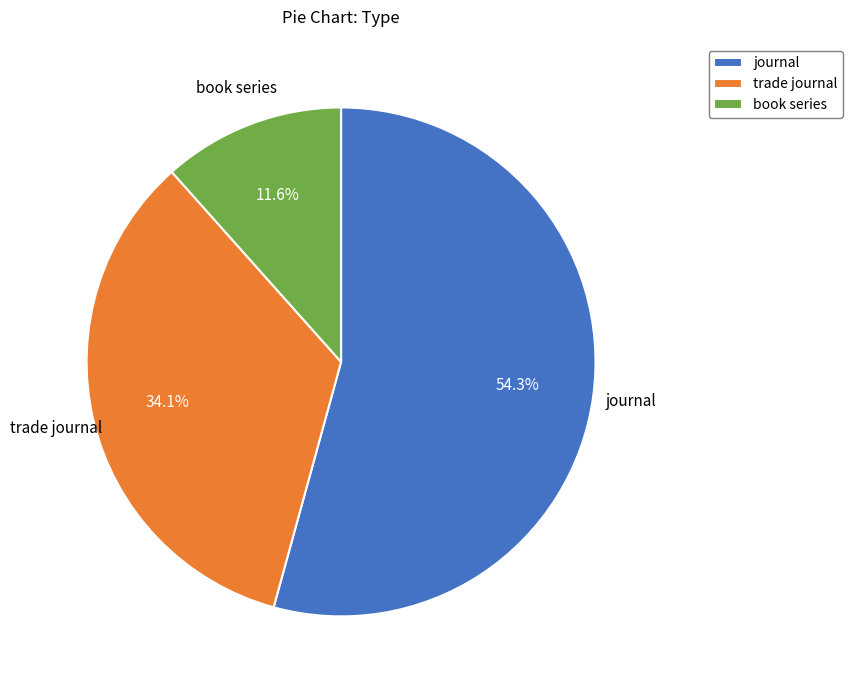

Which category has the smallest portion of the pie?

book series